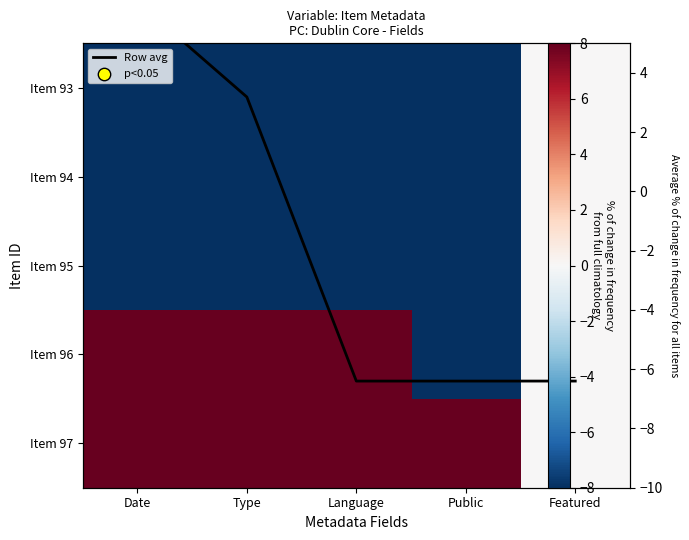

At which label does Row avg first exceed -6?

Date